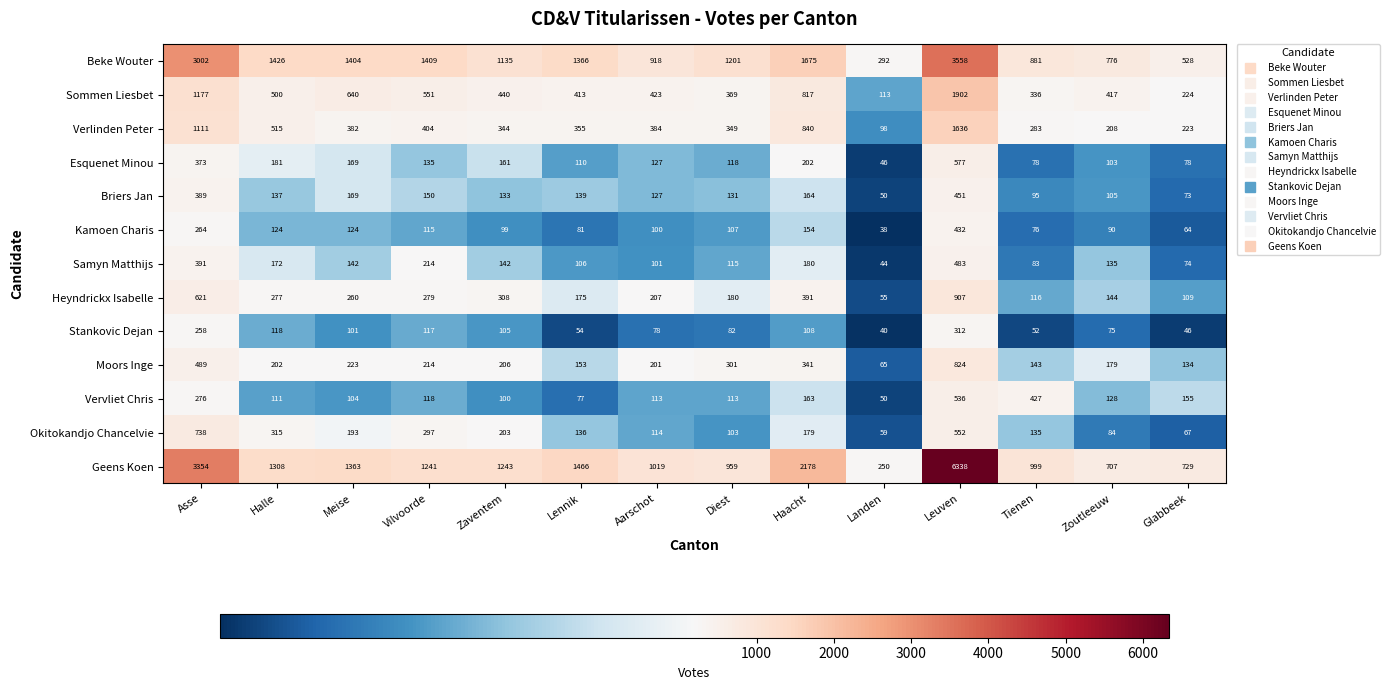

True or false: Verlinden Peter has a value of 183 at Meise.

False